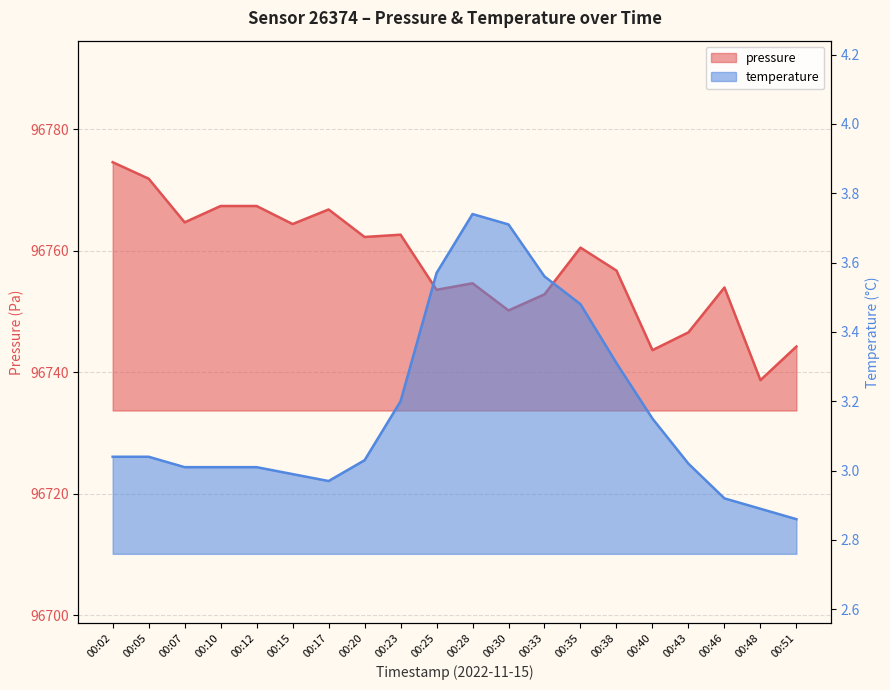

Reading left to right, what are all the values shown in this chart?

pressure: 00:02=96774.6	00:05=96771.9	00:07=96764.7	00:10=96767.4	00:12=96767.4	00:15=96764.4	00:17=96766.8	00:20=96762.3	00:23=96762.7	00:25=96753.6	00:28=96754.7	00:30=96750.2	00:33=96752.8	00:35=96760.5	00:38=96756.8	00:40=96743.7	00:43=96746.6	00:46=96754.0	00:48=96738.7	00:51=96744.2
temperature: 00:02=3.0	00:05=3.0	00:07=3.0	00:10=3.0	00:12=3.0	00:15=3.0	00:17=3.0	00:20=3.0	00:23=3.2	00:25=3.6	00:28=3.7	00:30=3.7	00:33=3.6	00:35=3.5	00:38=3.3	00:40=3.1	00:43=3.0	00:46=2.9	00:48=2.9	00:51=2.9